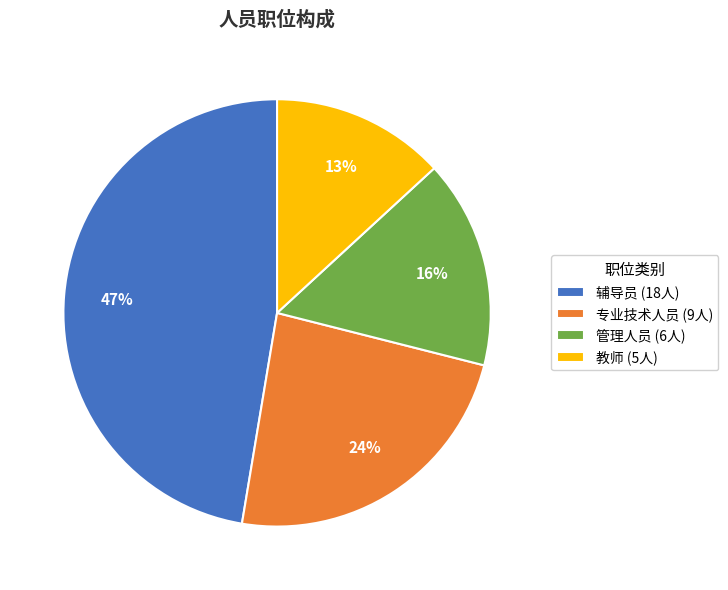

What is the smallest slice in the pie chart?

教师